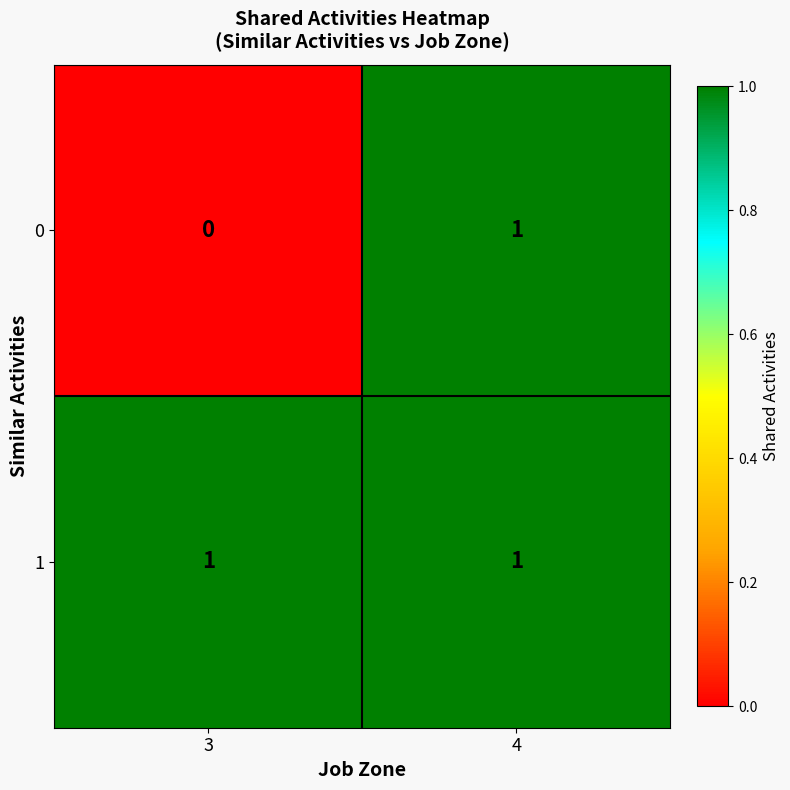

Between 3 and 4, which series saw the biggest shift?

0